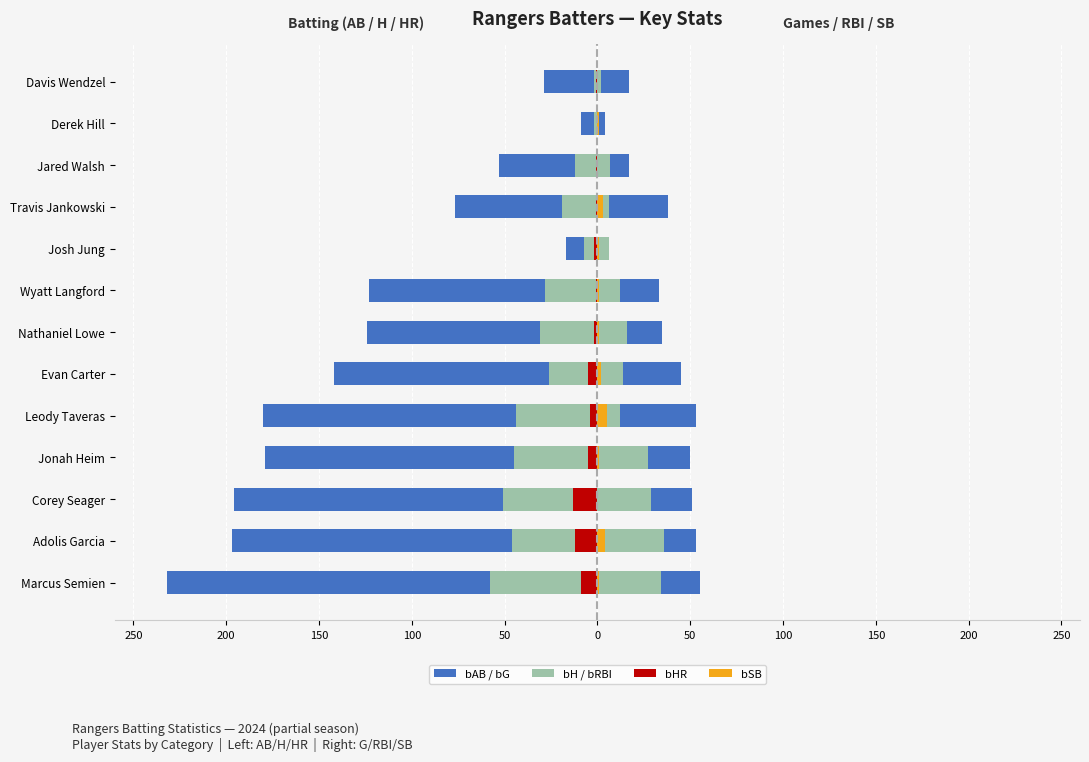

Which series has the widest spread of values?

bAB